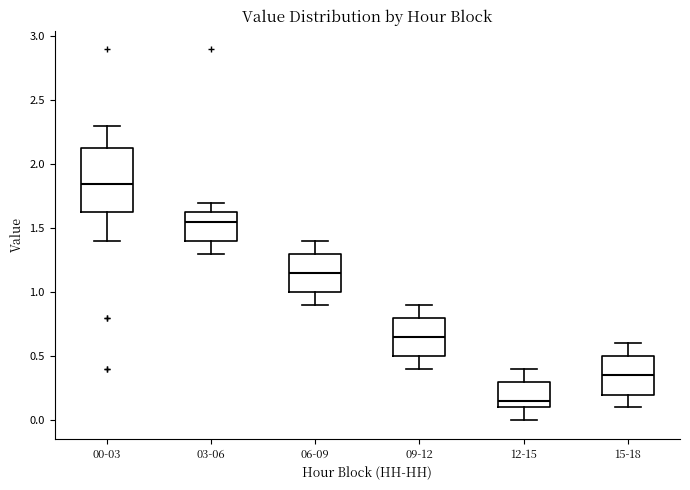

Reading left to right, transcribe this box plot: for each box, give where its median line is, the range the box spans, and where its two whiskers end, as read against the y-axis. The values are not printed on the chart, so give them approximately, as read against the axis.

00-03: median 1.85, box 1.65 to 2.15, whiskers 1.40 to 2.30
03-06: median 1.55, box 1.40 to 1.65, whiskers 1.30 to 1.70
06-09: median 1.15, box 1.00 to 1.30, whiskers 0.90 to 1.40
09-12: median 0.65, box 0.50 to 0.80, whiskers 0.40 to 0.90
12-15: median 0.15, box 0.10 to 0.30, whiskers 0.00 to 0.40
15-18: median 0.35, box 0.20 to 0.50, whiskers 0.10 to 0.60